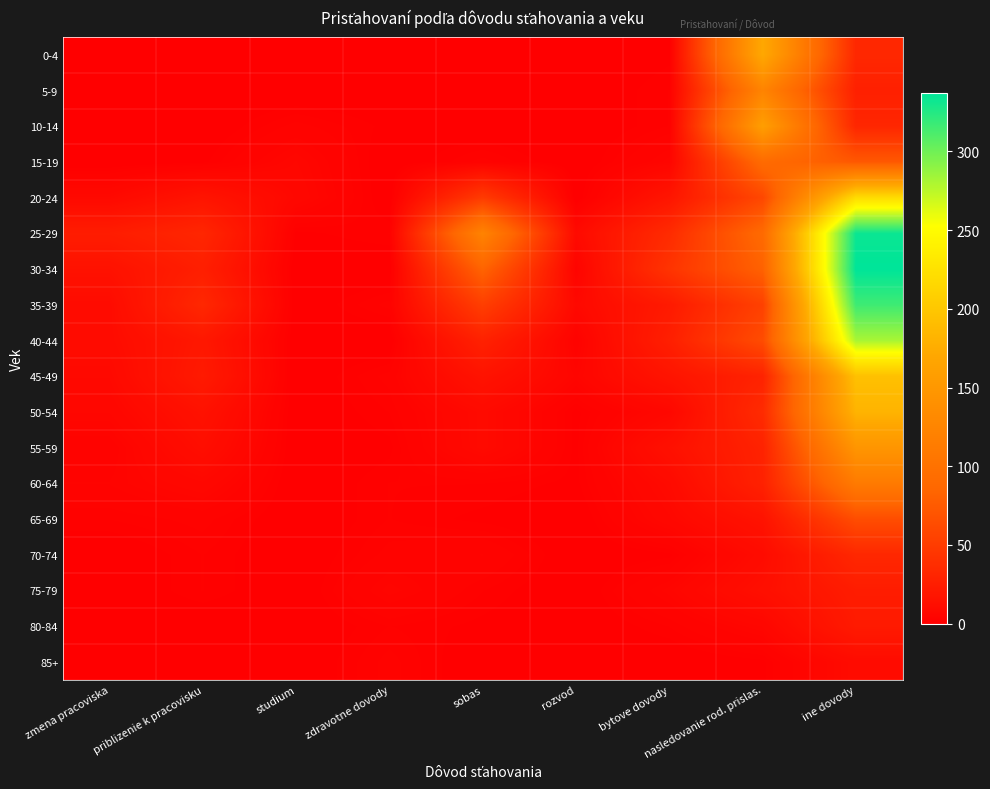

Reading left to right, what are all the values shown in this chart?

0-4: zmena pracoviska=0	priblizenie k pracovisku=0	studium=0	zdravotne dovody=0	sobas=0	rozvod=0	bytove dovody=1	nasledovanie rod. prislas.=171	ine dovody=33
5-9: zmena pracoviska=0	priblizenie k pracovisku=0	studium=0	zdravotne dovody=0	sobas=0	rozvod=0	bytove dovody=2	nasledovanie rod. prislas.=124	ine dovody=27
10-14: zmena pracoviska=1	priblizenie k pracovisku=0	studium=3	zdravotne dovody=1	sobas=0	rozvod=0	bytove dovody=2	nasledovanie rod. prislas.=159	ine dovody=32
15-19: zmena pracoviska=0	priblizenie k pracovisku=1	studium=6	zdravotne dovody=0	sobas=3	rozvod=0	bytove dovody=5	nasledovanie rod. prislas.=91	ine dovody=73
20-24: zmena pracoviska=8	priblizenie k pracovisku=17	studium=7	zdravotne dovody=0	sobas=49	rozvod=0	bytove dovody=18	nasledovanie rod. prislas.=59	ine dovody=220
25-29: zmena pracoviska=24	priblizenie k pracovisku=32	studium=1	zdravotne dovody=2	sobas=123	rozvod=9	bytove dovody=36	nasledovanie rod. prislas.=90	ine dovody=333
30-34: zmena pracoviska=15	priblizenie k pracovisku=26	studium=0	zdravotne dovody=0	sobas=83	rozvod=4	bytove dovody=43	nasledovanie rod. prislas.=81	ine dovody=337
35-39: zmena pracoviska=10	priblizenie k pracovisku=33	studium=0	zdravotne dovody=3	sobas=52	rozvod=8	bytove dovody=22	nasledovanie rod. prislas.=54	ine dovody=316
40-44: zmena pracoviska=10	priblizenie k pracovisku=20	studium=0	zdravotne dovody=0	sobas=28	rozvod=3	bytove dovody=26	nasledovanie rod. prislas.=63	ine dovody=281
45-49: zmena pracoviska=8	priblizenie k pracovisku=22	studium=0	zdravotne dovody=3	sobas=16	rozvod=5	bytove dovody=17	nasledovanie rod. prislas.=29	ine dovody=194
50-54: zmena pracoviska=6	priblizenie k pracovisku=15	studium=0	zdravotne dovody=2	sobas=9	rozvod=1	bytove dovody=7	nasledovanie rod. prislas.=36	ine dovody=182
55-59: zmena pracoviska=3	priblizenie k pracovisku=12	studium=0	zdravotne dovody=1	sobas=9	rozvod=1	bytove dovody=14	nasledovanie rod. prislas.=29	ine dovody=147
60-64: zmena pracoviska=4	priblizenie k pracovisku=7	studium=0	zdravotne dovody=2	sobas=2	rozvod=1	bytove dovody=9	nasledovanie rod. prislas.=28	ine dovody=112
65-69: zmena pracoviska=2	priblizenie k pracovisku=3	studium=0	zdravotne dovody=2	sobas=1	rozvod=0	bytove dovody=7	nasledovanie rod. prislas.=16	ine dovody=64
70-74: zmena pracoviska=0	priblizenie k pracovisku=2	studium=0	zdravotne dovody=3	sobas=4	rozvod=0	bytove dovody=1	nasledovanie rod. prislas.=10	ine dovody=33
75-79: zmena pracoviska=0	priblizenie k pracovisku=2	studium=0	zdravotne dovody=5	sobas=2	rozvod=0	bytove dovody=5	nasledovanie rod. prislas.=13	ine dovody=24
80-84: zmena pracoviska=0	priblizenie k pracovisku=0	studium=0	zdravotne dovody=2	sobas=1	rozvod=0	bytove dovody=2	nasledovanie rod. prislas.=6	ine dovody=22
85+: zmena pracoviska=0	priblizenie k pracovisku=0	studium=0	zdravotne dovody=3	sobas=0	rozvod=0	bytove dovody=0	nasledovanie rod. prislas.=1	ine dovody=10